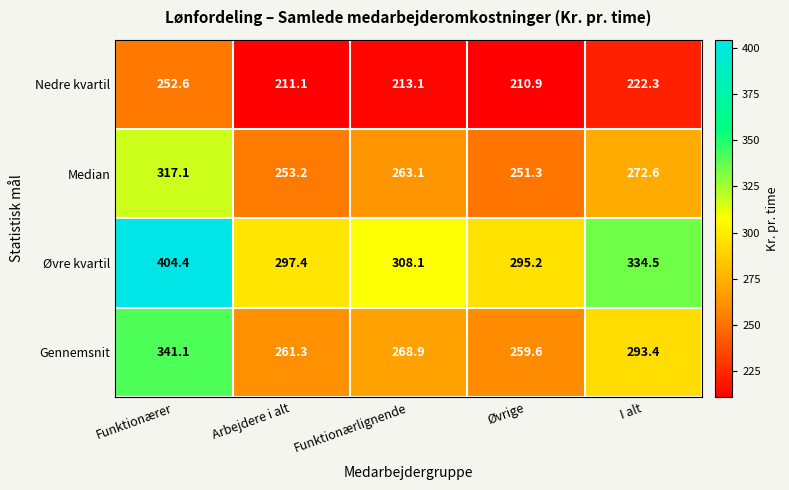

Rank the series at Funktionærlignende from highest to lowest value.

Øvre kvartil, Gennemsnit, Median, Nedre kvartil